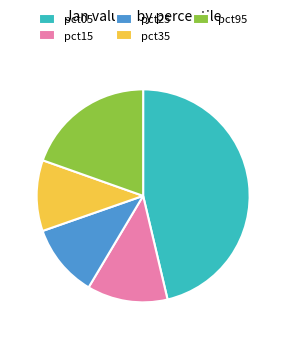

Combined, do pct25 and pct95 account for over 50%?

No